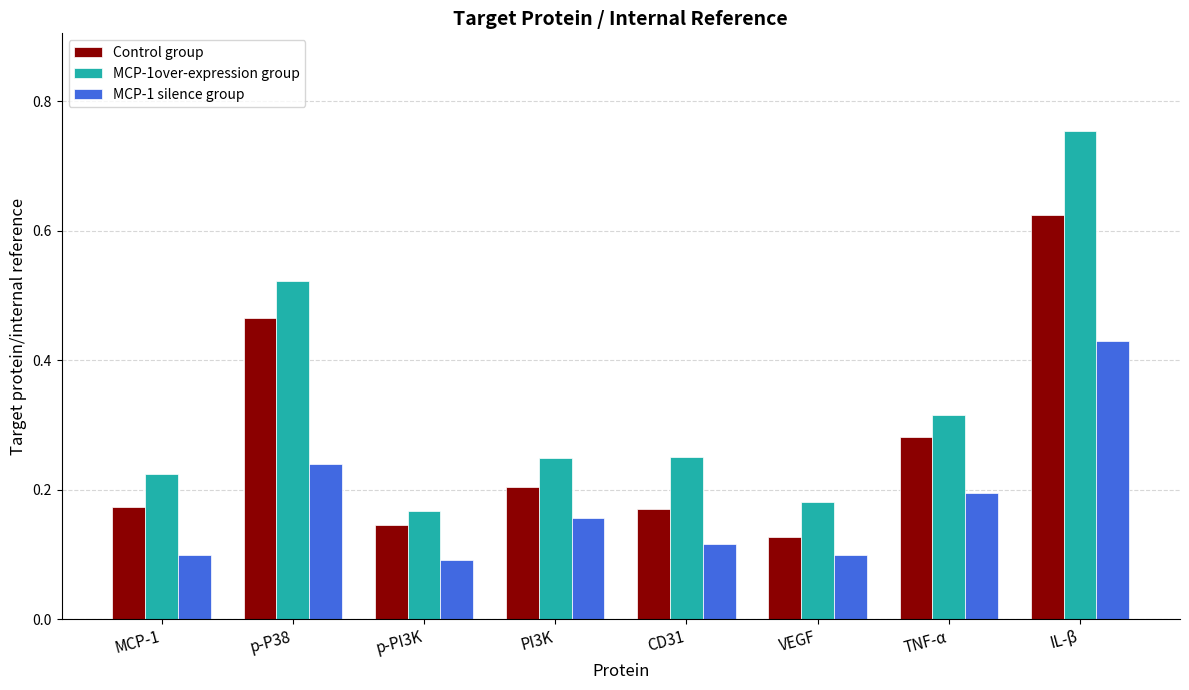

Between PI3K and TNF-α, which series saw the biggest shift?

Control group